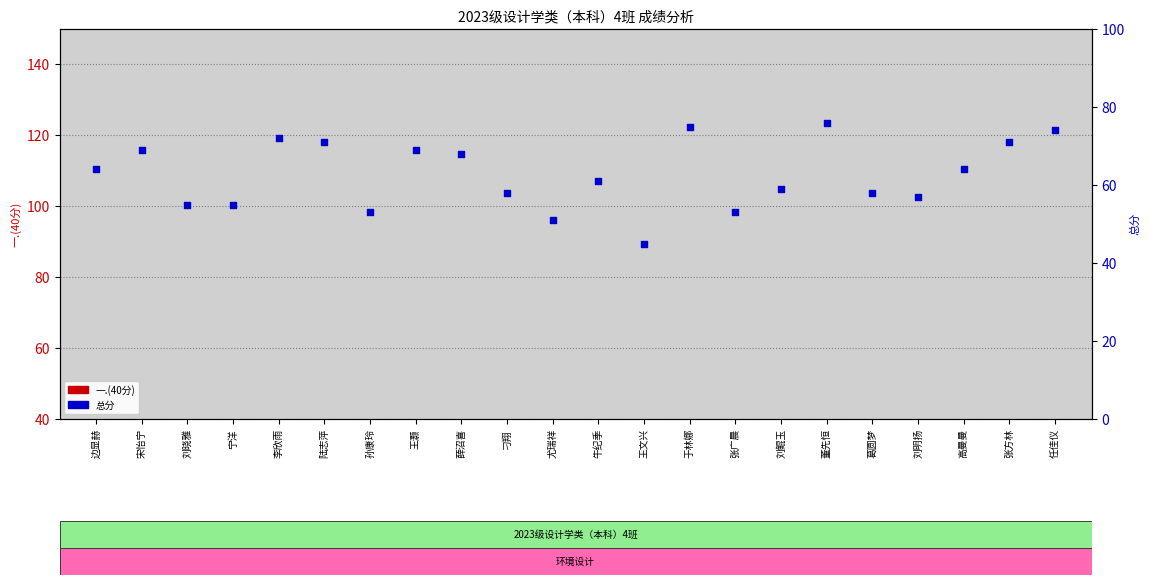

Which series has the largest total across all categories?

总分